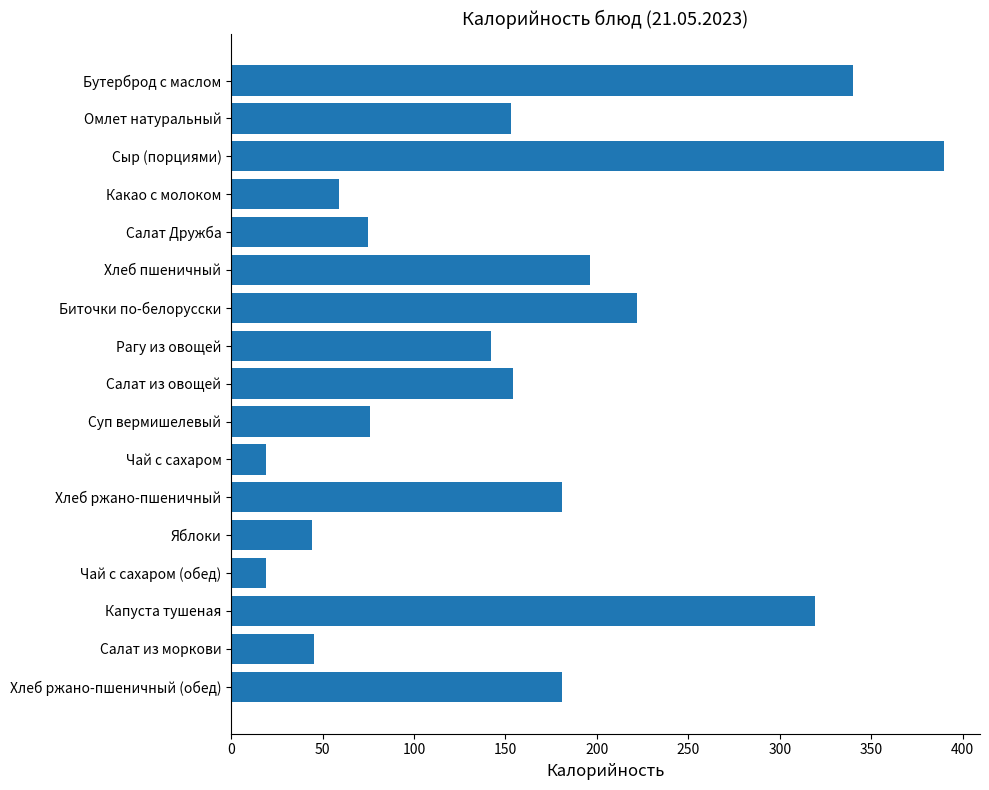

What is the greatest value displayed?

390